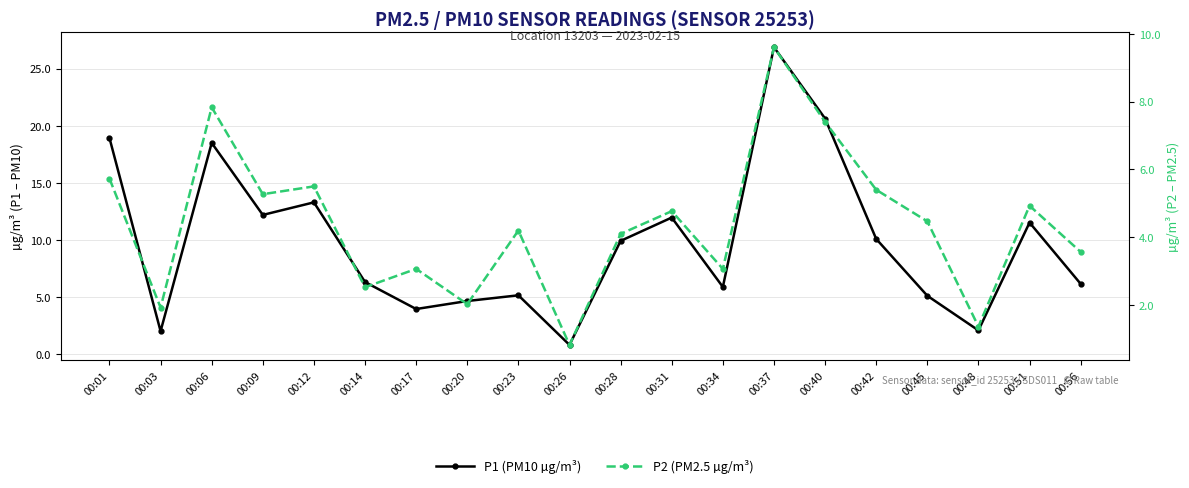

What is the difference between the P2 (PM2.5 µg/m³) values at 00:37 and 00:17?

6.5